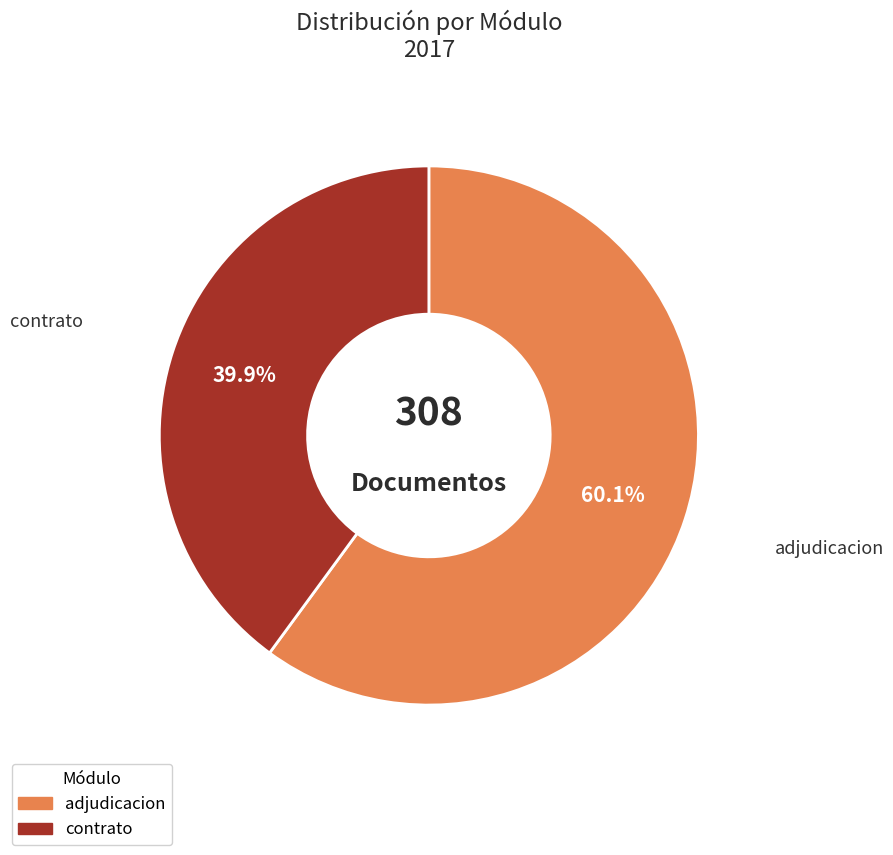

Is there a majority slice in this chart?

Yes